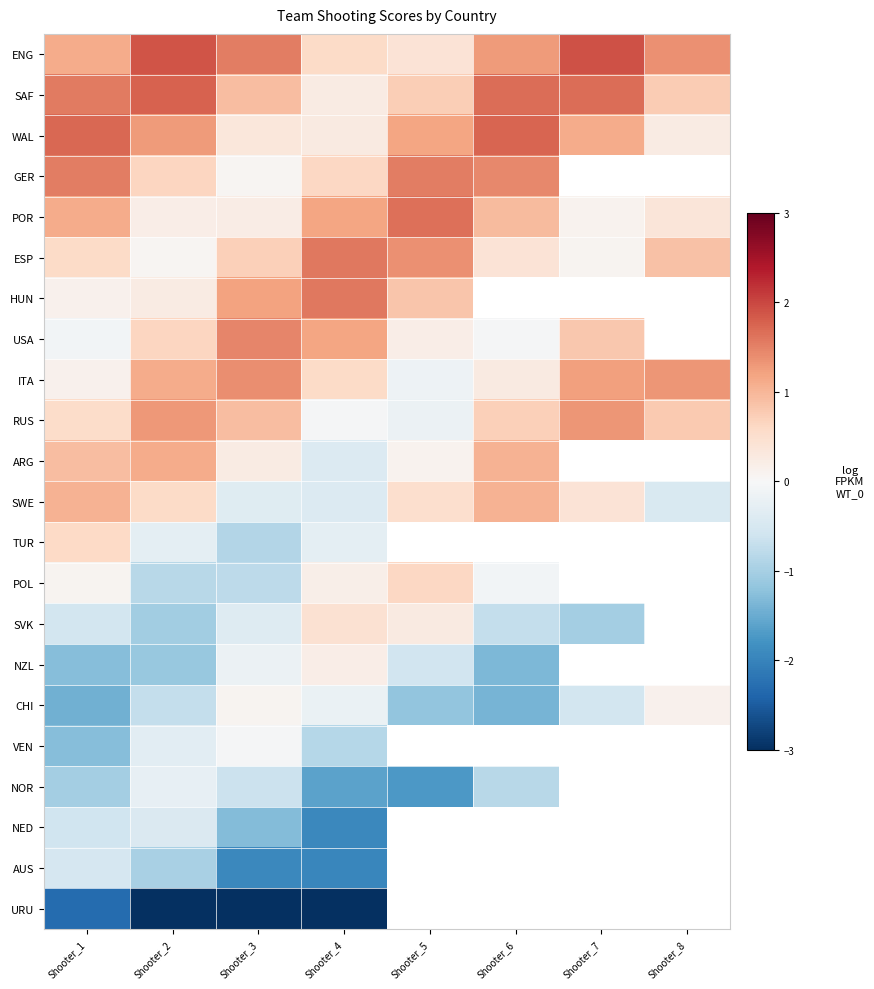

Which category has the highest value in the TUR series?

Shooter_1